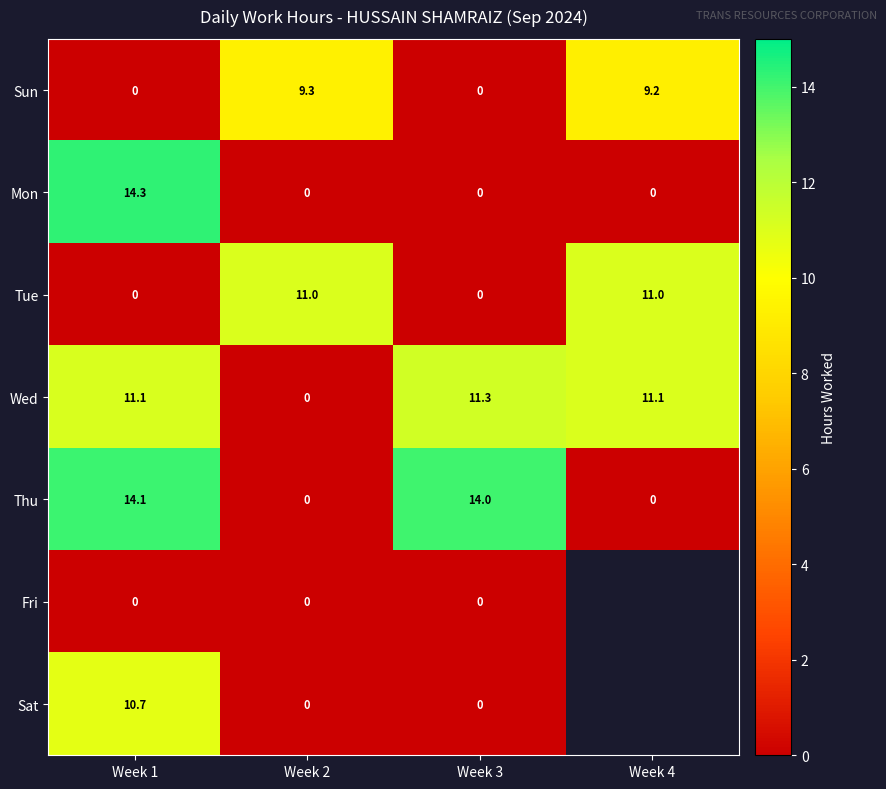

The Mon series shows 0.0 at Week 3. True or false?

True